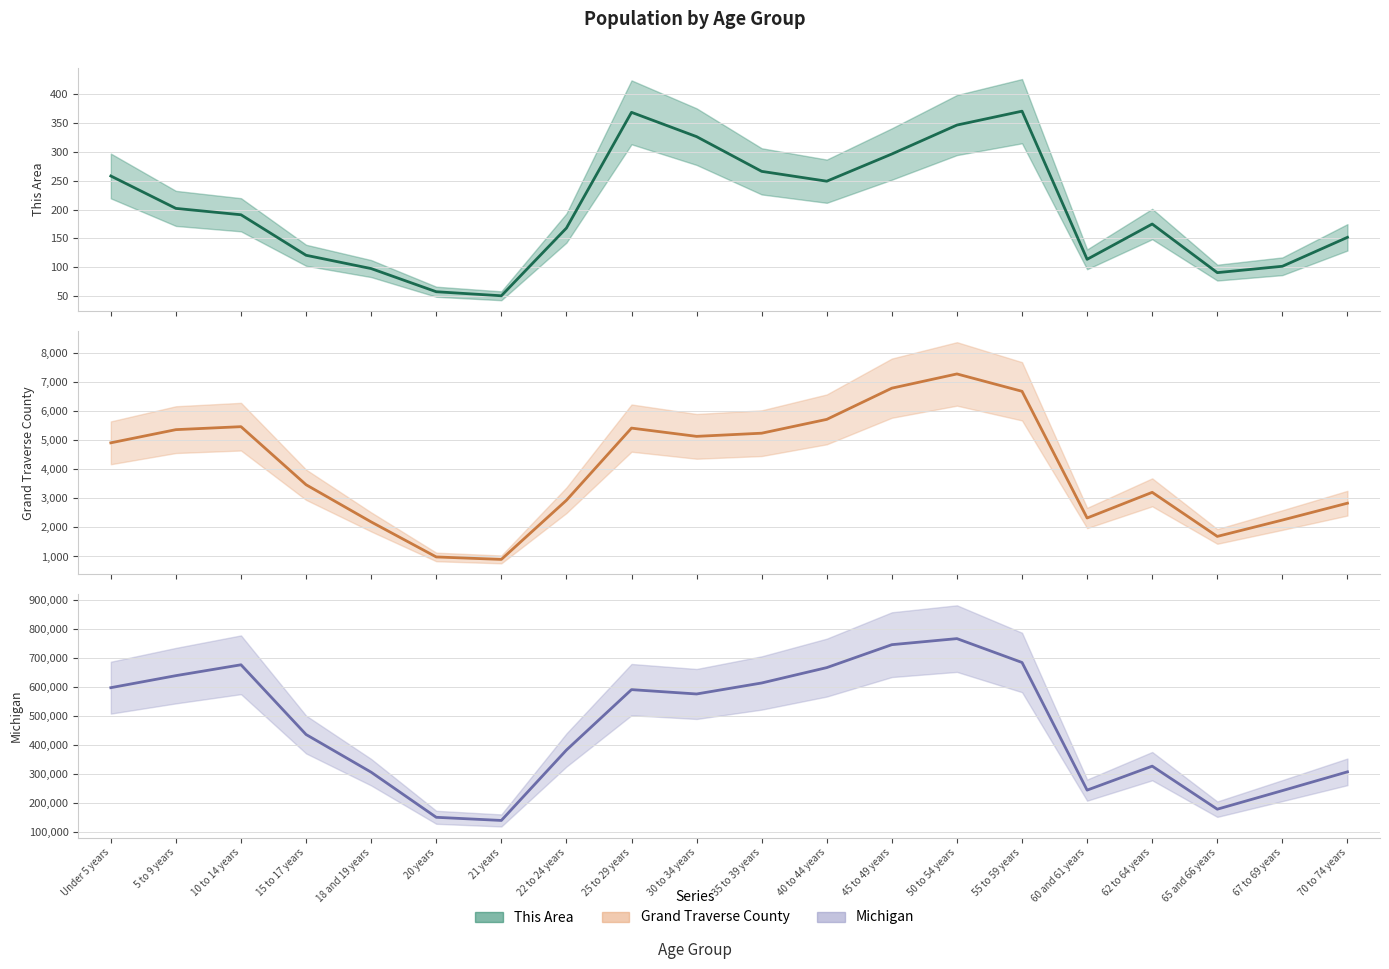

Which series has the largest range (max minus min)?

Michigan (center)